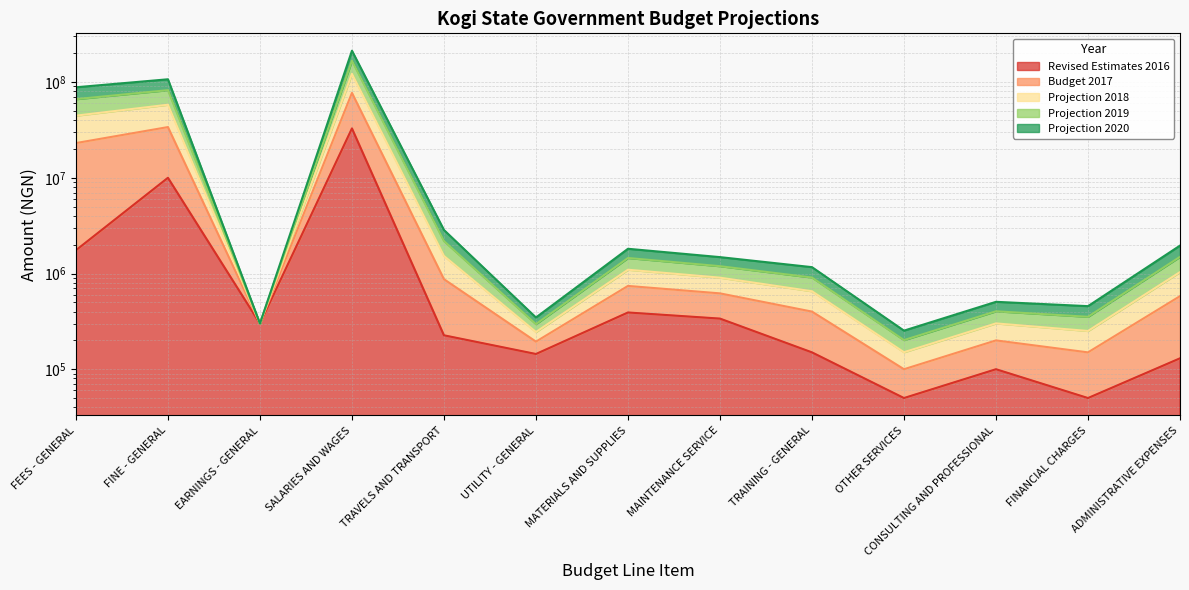

What is the approximate value of Projection 2019 at FINANCIAL CHARGES?

251000.0